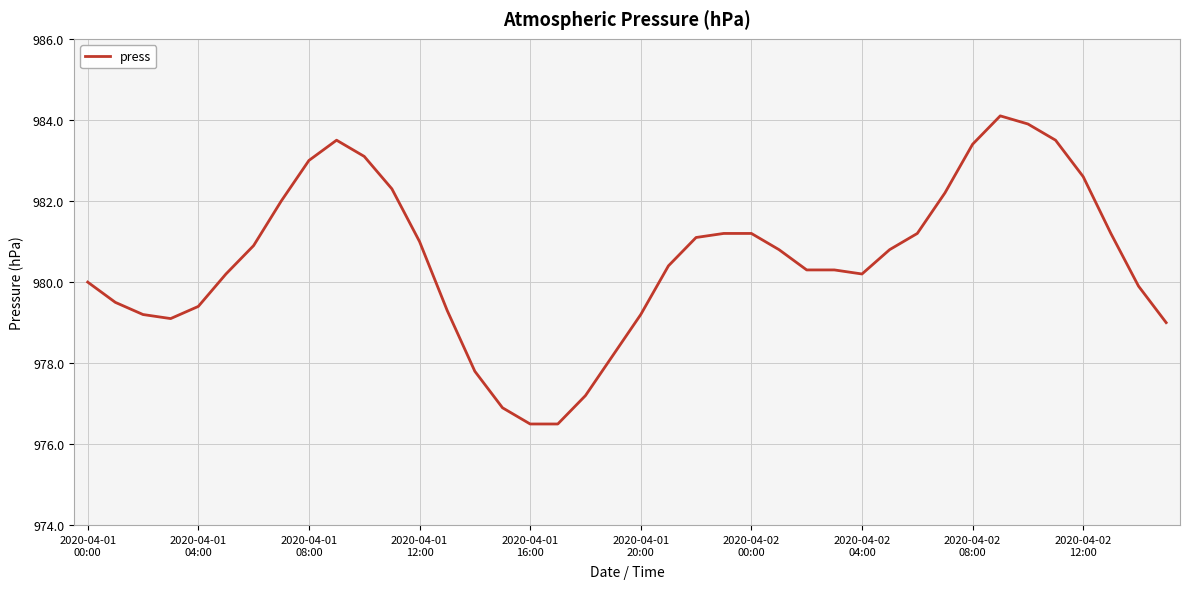

What is the minimum value shown in the chart?

976.5